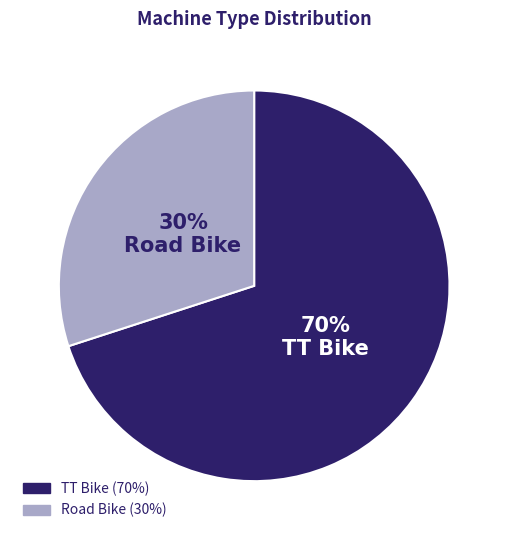

Is it true that Road Bike is 41% of the pie?

False